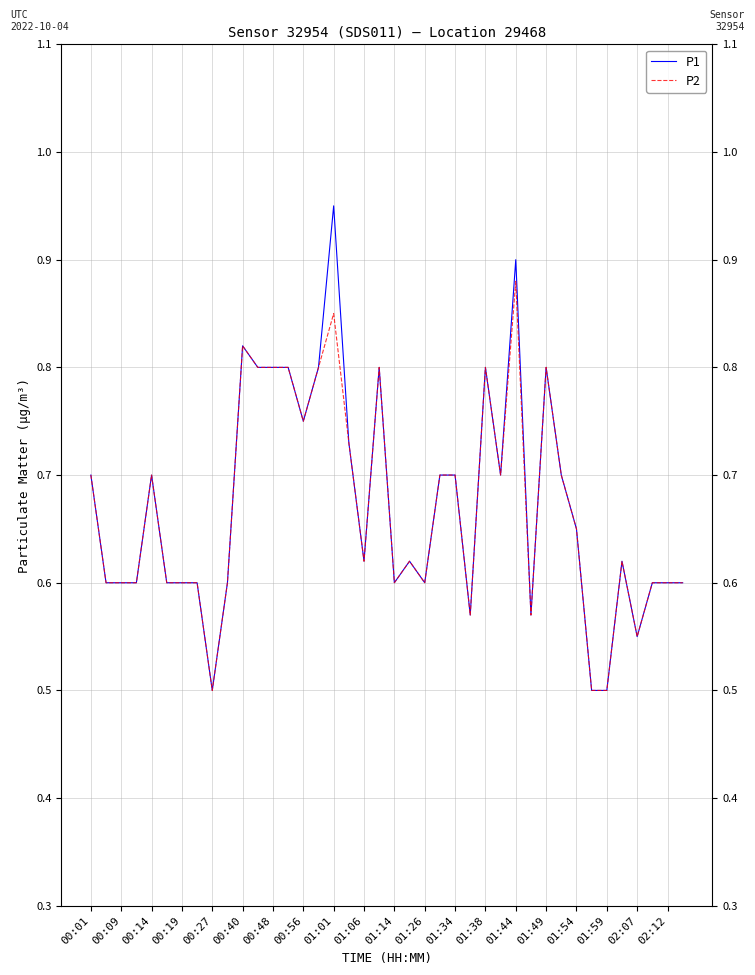

True or false: P2 and P1 cross at least once.

False